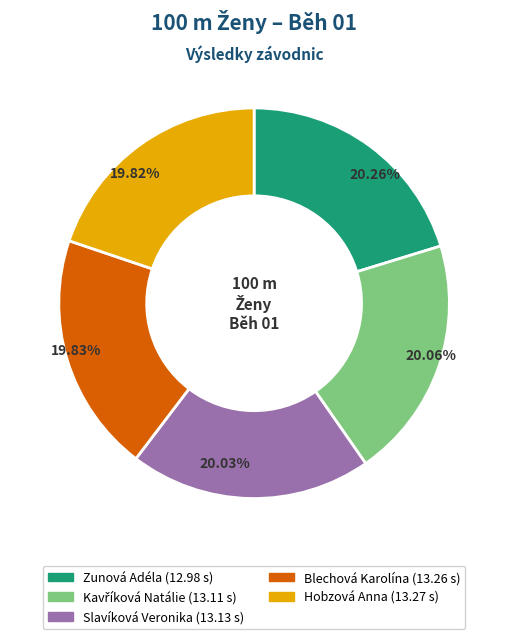

Does Hobzová Anna account for over 50% of the chart?

No